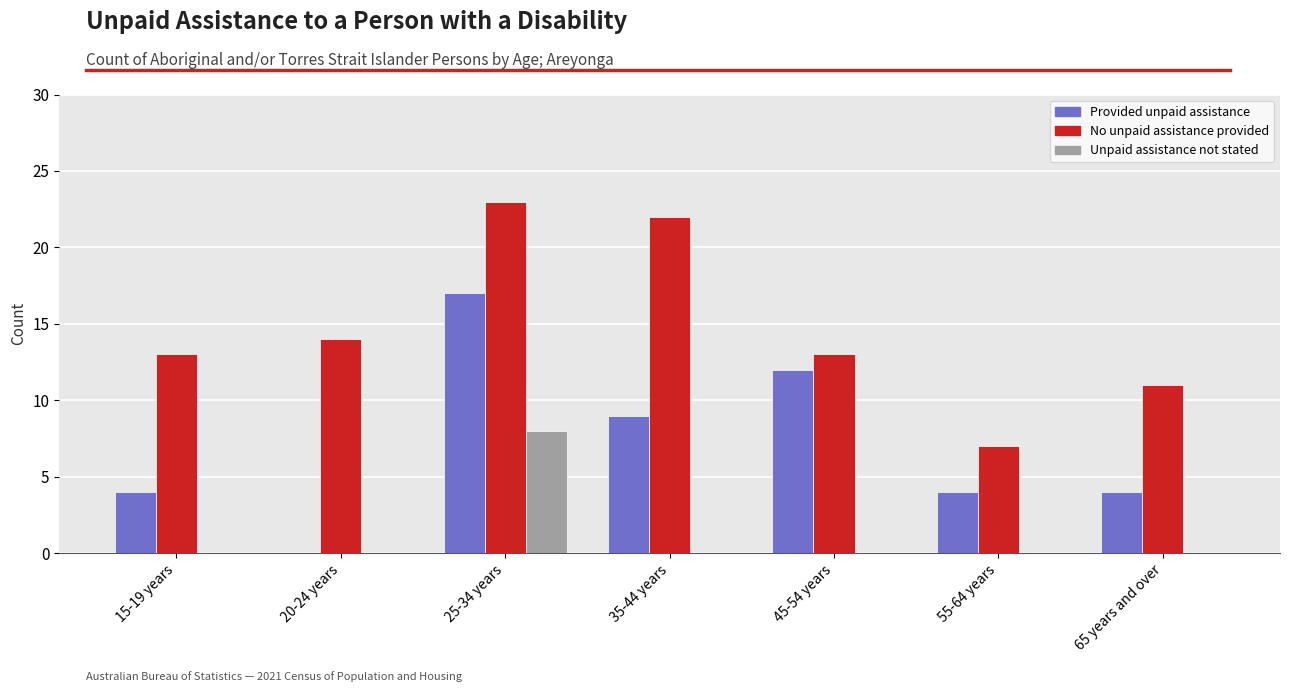

Is it true that No unpaid assistance provided equals 4 at 55-64 years?

False